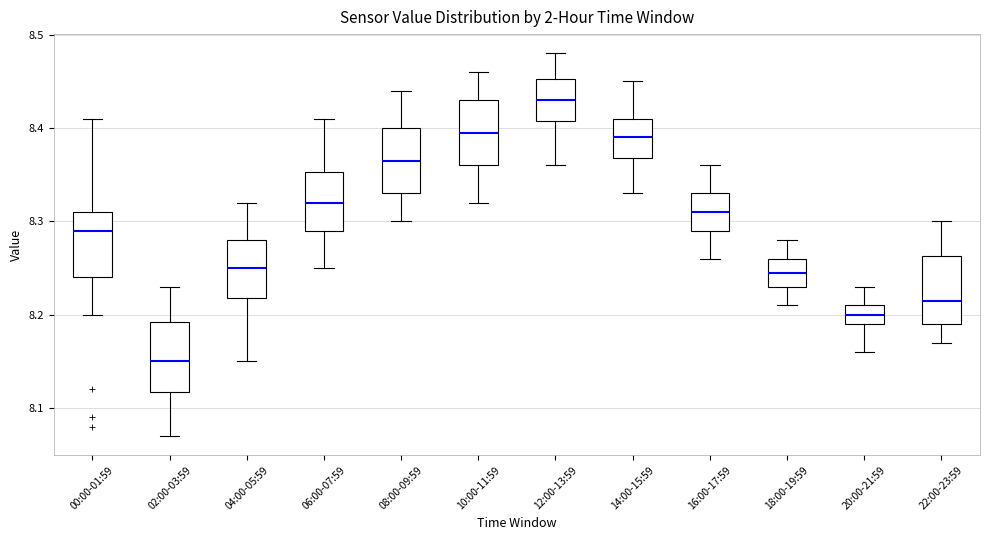

Where is the lower edge of the box for 04:00-05:59 on the y-axis? The values are not printed on the chart, so give them approximately, as read against the axis.

8.22